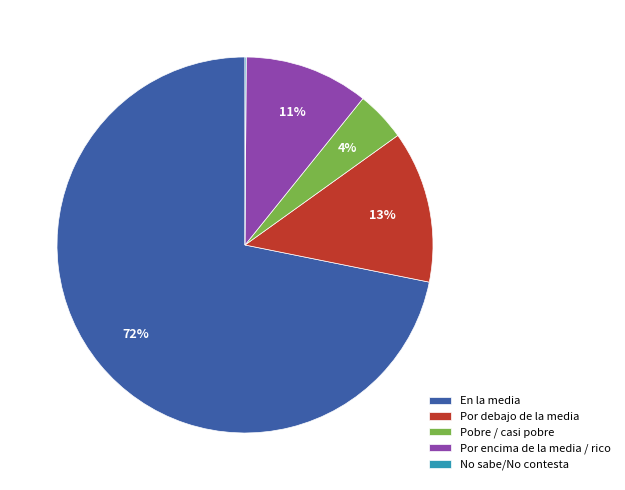

What is the ratio of the value at Pobre / casi pobre to the value at Por debajo de la media?

0.3